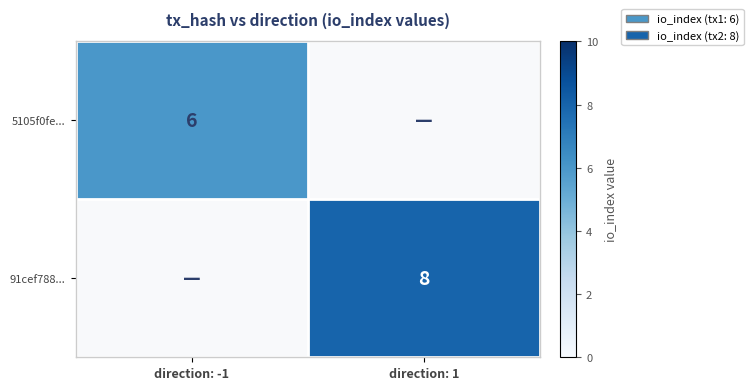

Is it true that 5105f0fe... equals 6 at direction: -1?

True